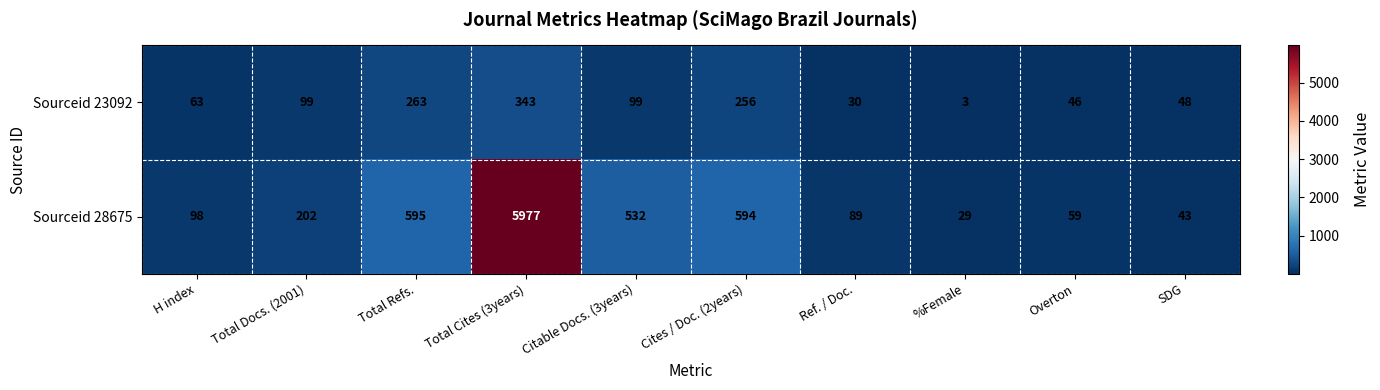

Between Total Docs. (2001) and Overton, which series saw the biggest shift?

Sourceid 28675